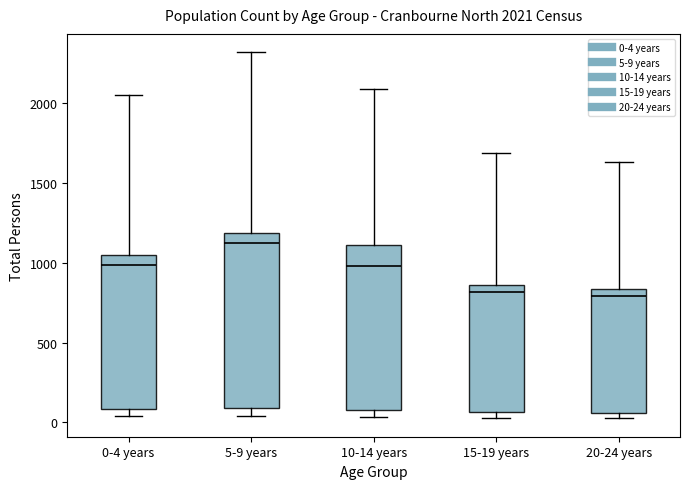

Which box is the tallest, from its lower edge to its upper edge?

5-9 years